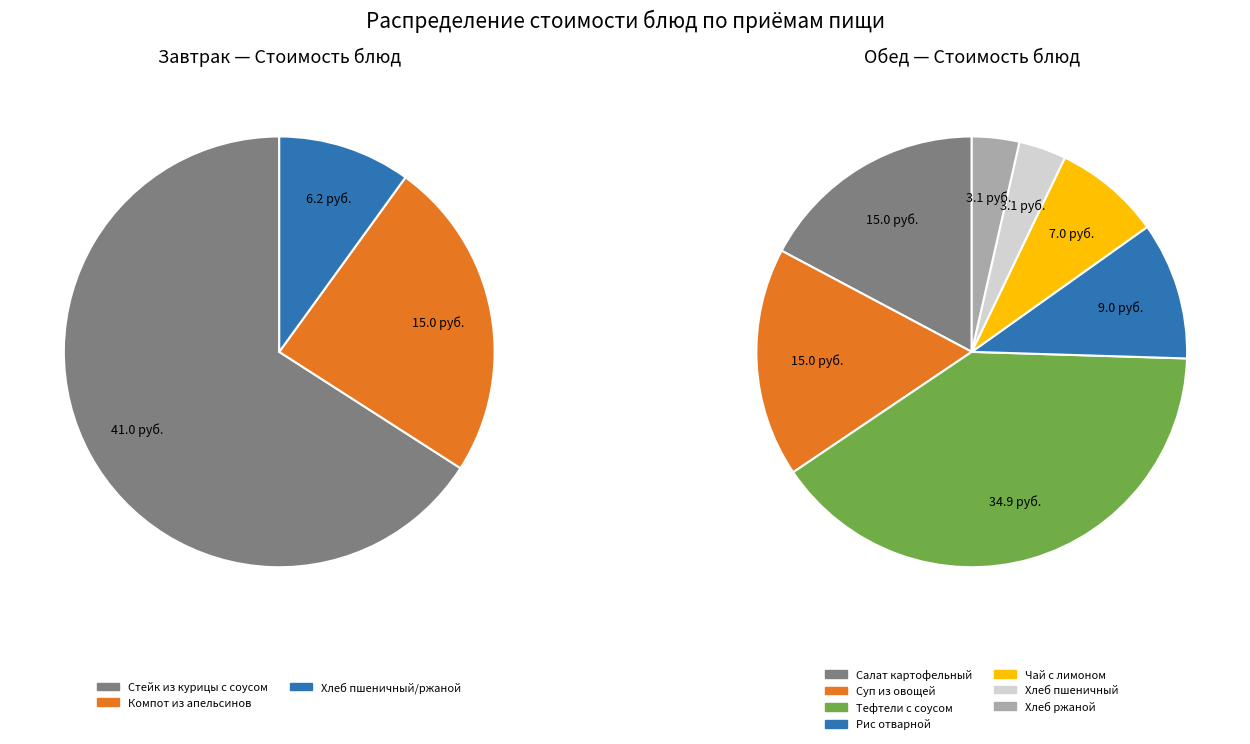

True or false: Хлеб пшеничный accounts for 13% of the total.

False